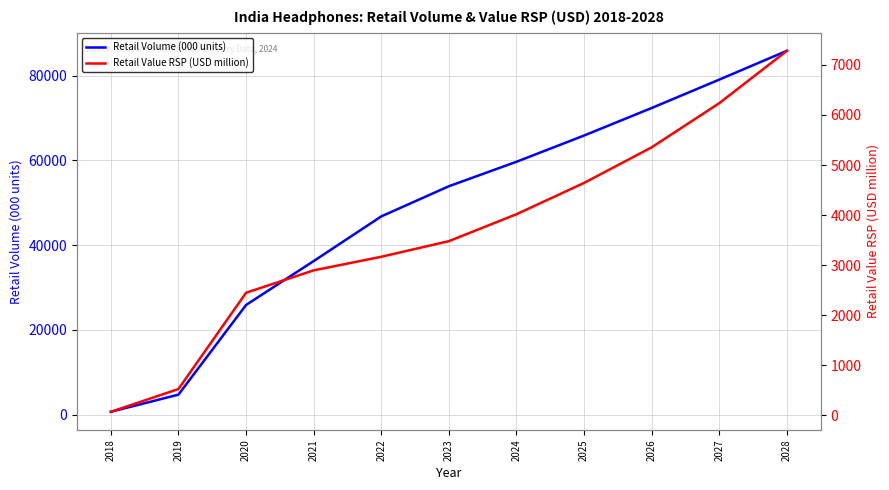

List the series in order of their peak value, lowest first.

Retail Value RSP (USD million), Retail Volume (000 units)